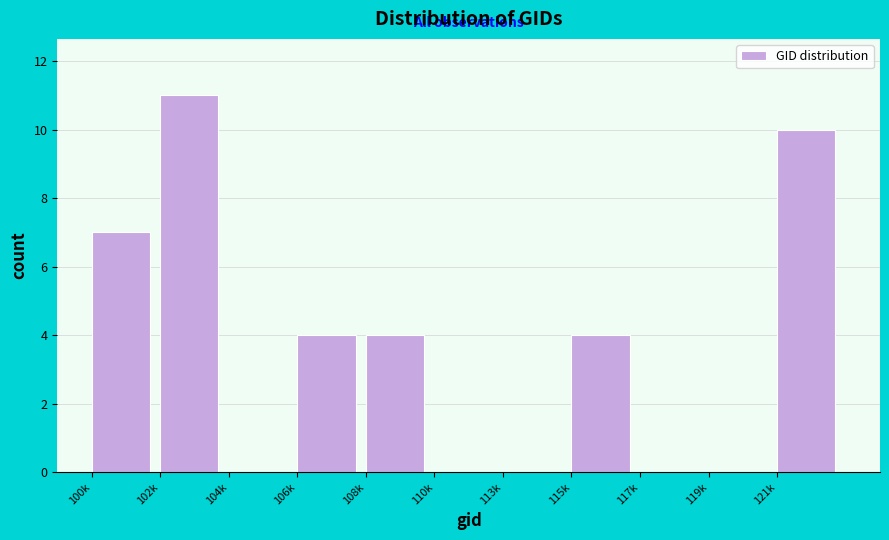

Is it true that the value at 117k is 4?

False